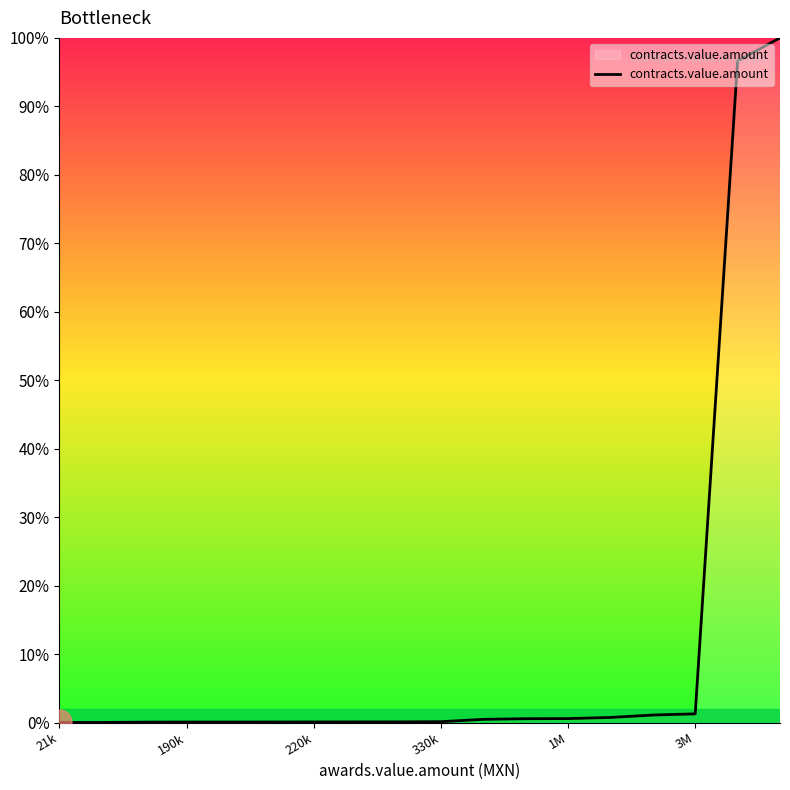

What is the difference between the maximum and minimum values?

100.0